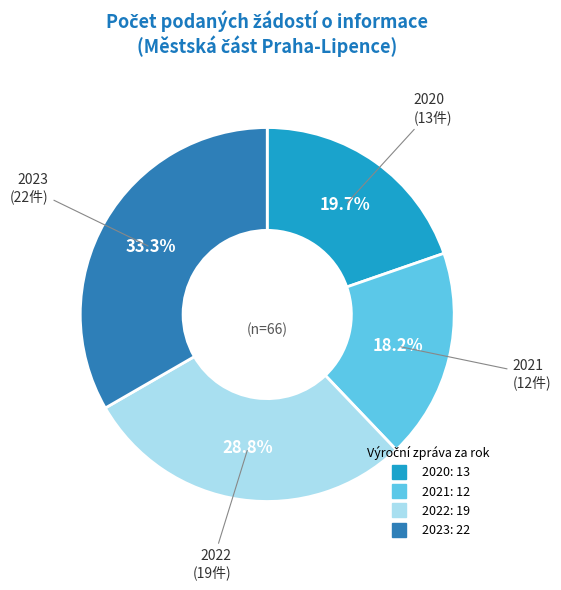

Which category has the smallest portion of the pie?

2021